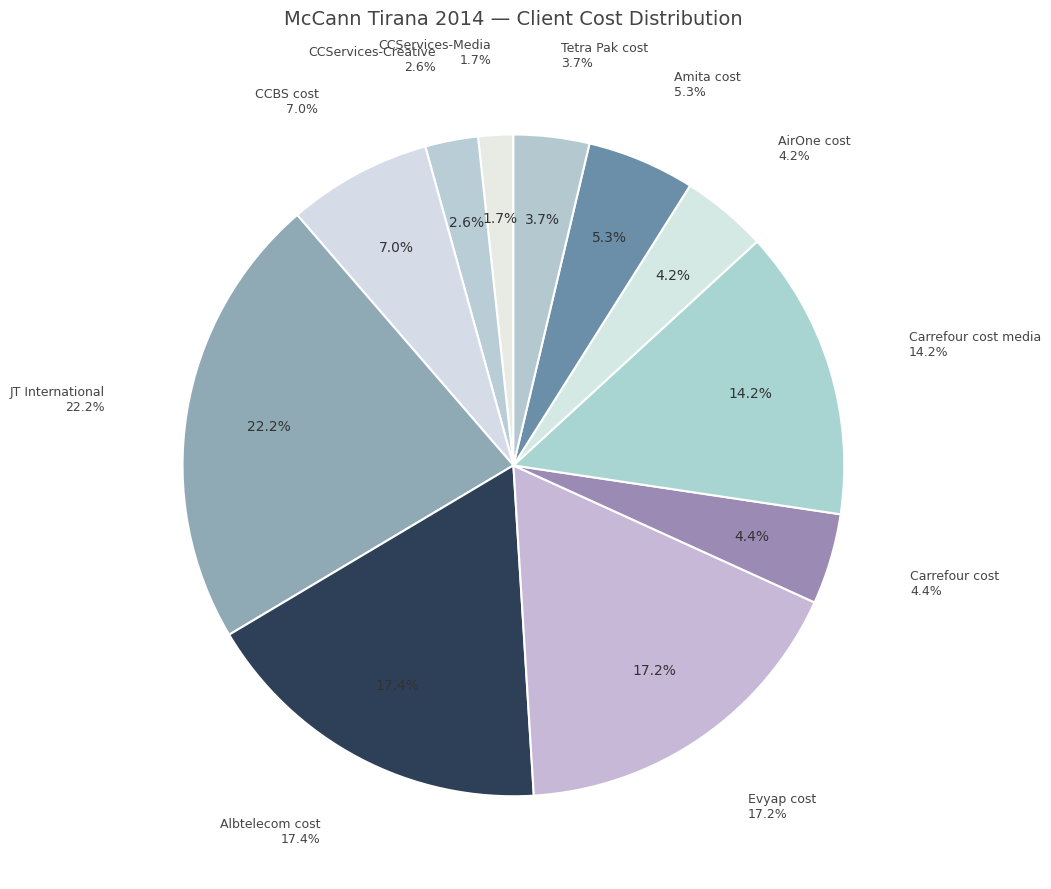

Which slice is the largest?

JT International